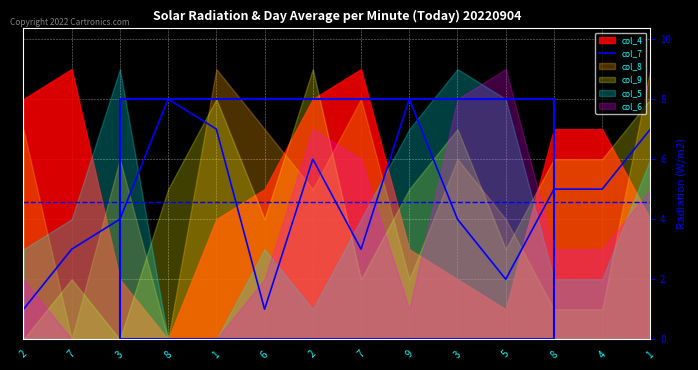

How many data points are above 5?

5